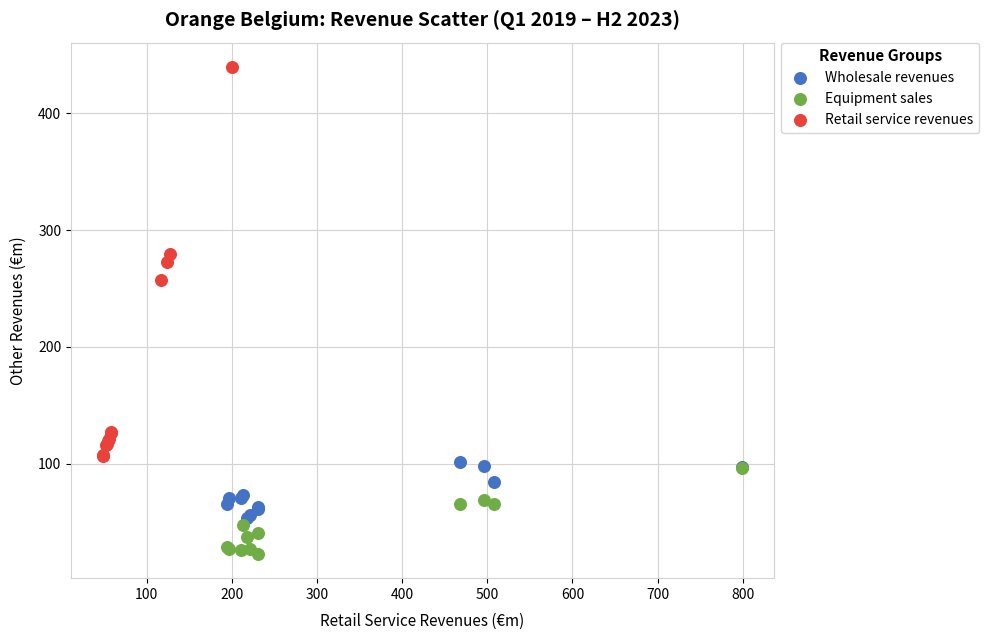

Which series contains the lowest Y value?

Equipment sales